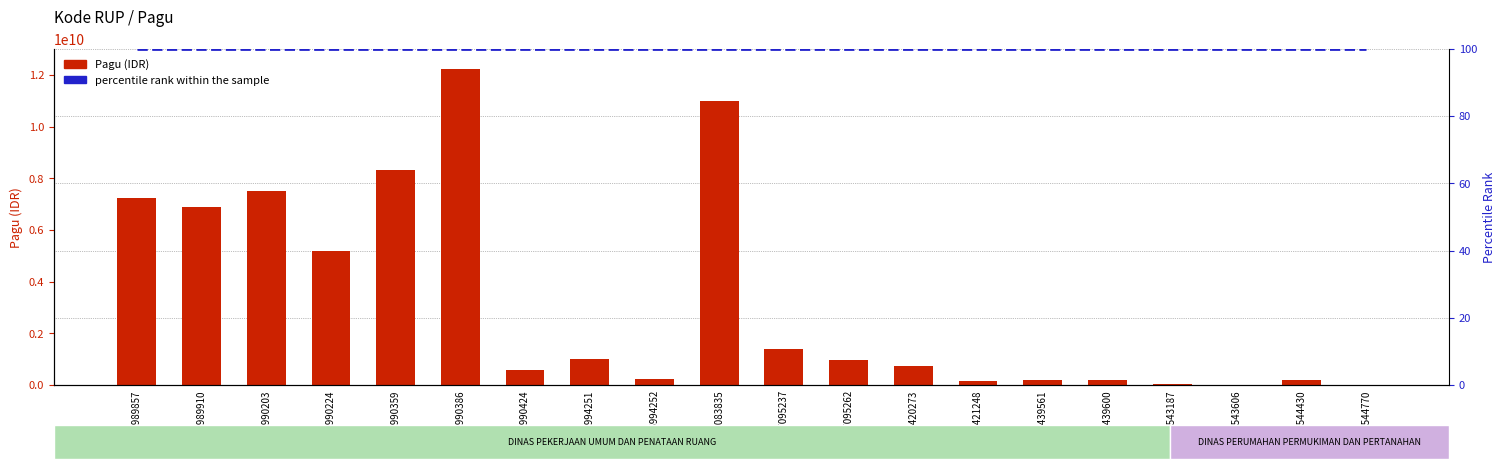

Where is percentile rank within the sample nearest to the value 100?

26989857